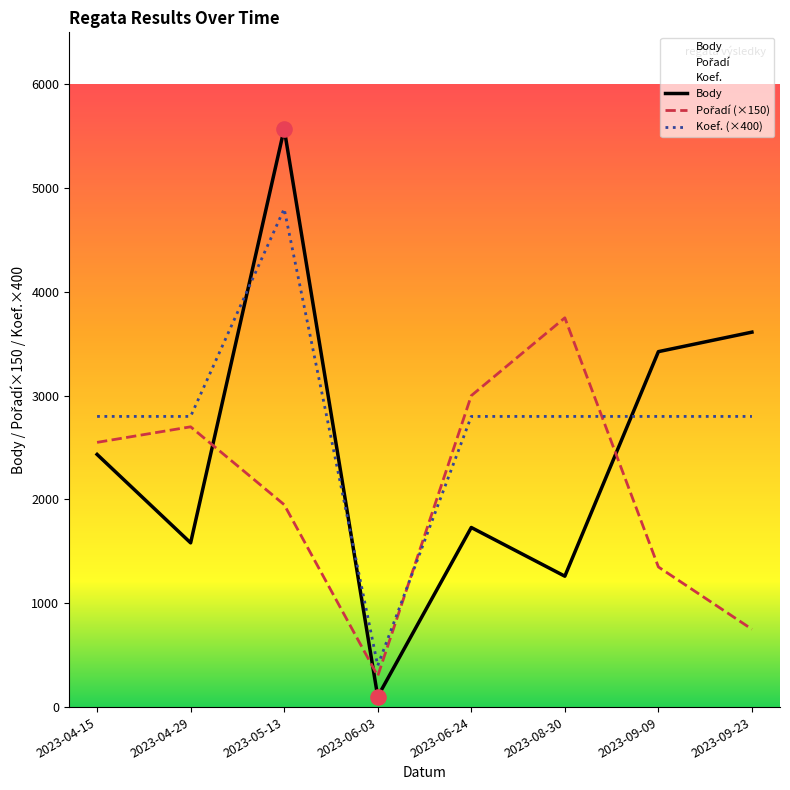

Which series contains the lowest Y value?

Body